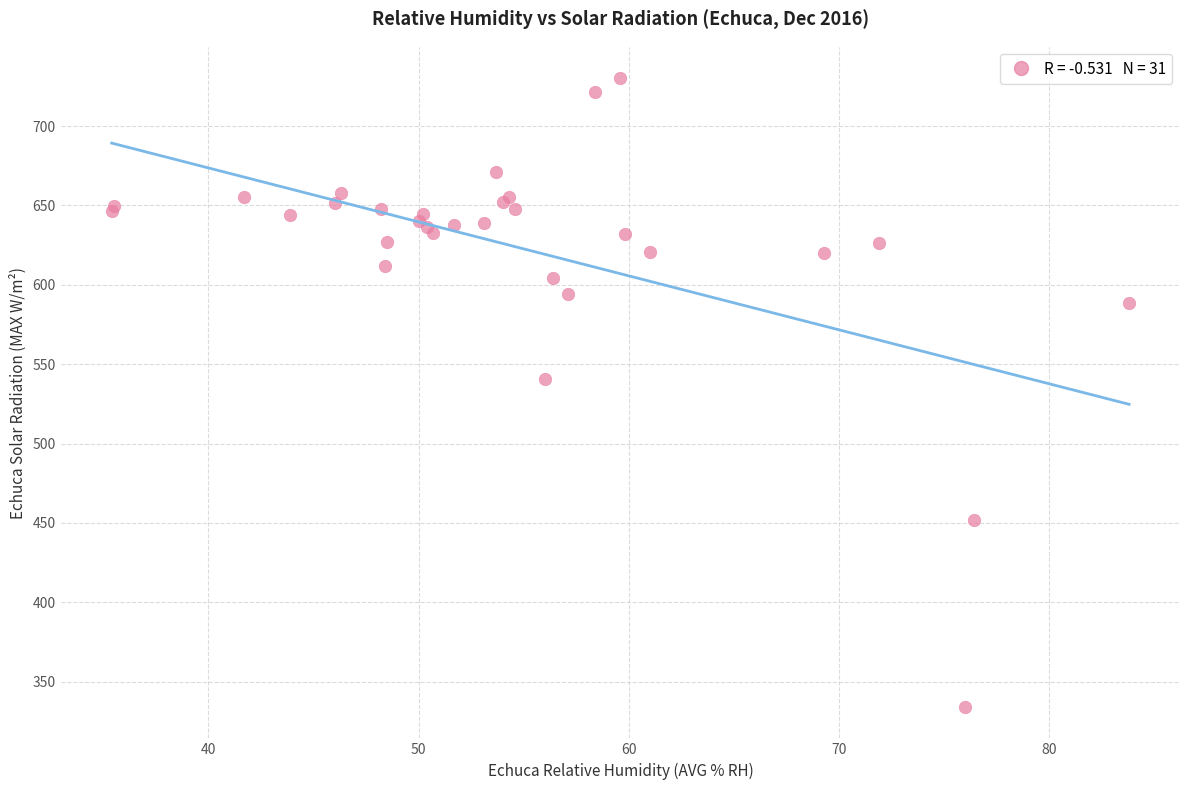

What Y value in the scatter plot is closest to 532?

540.4